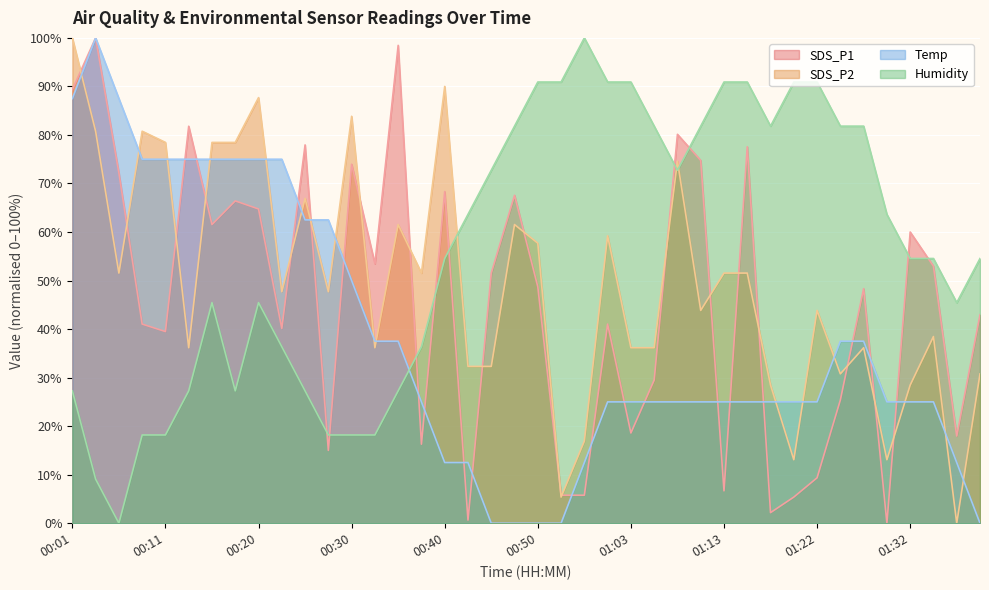

At 01:15, list the series in order from smallest to largest.

Temp, SDS_P2, SDS_P1, Humidity